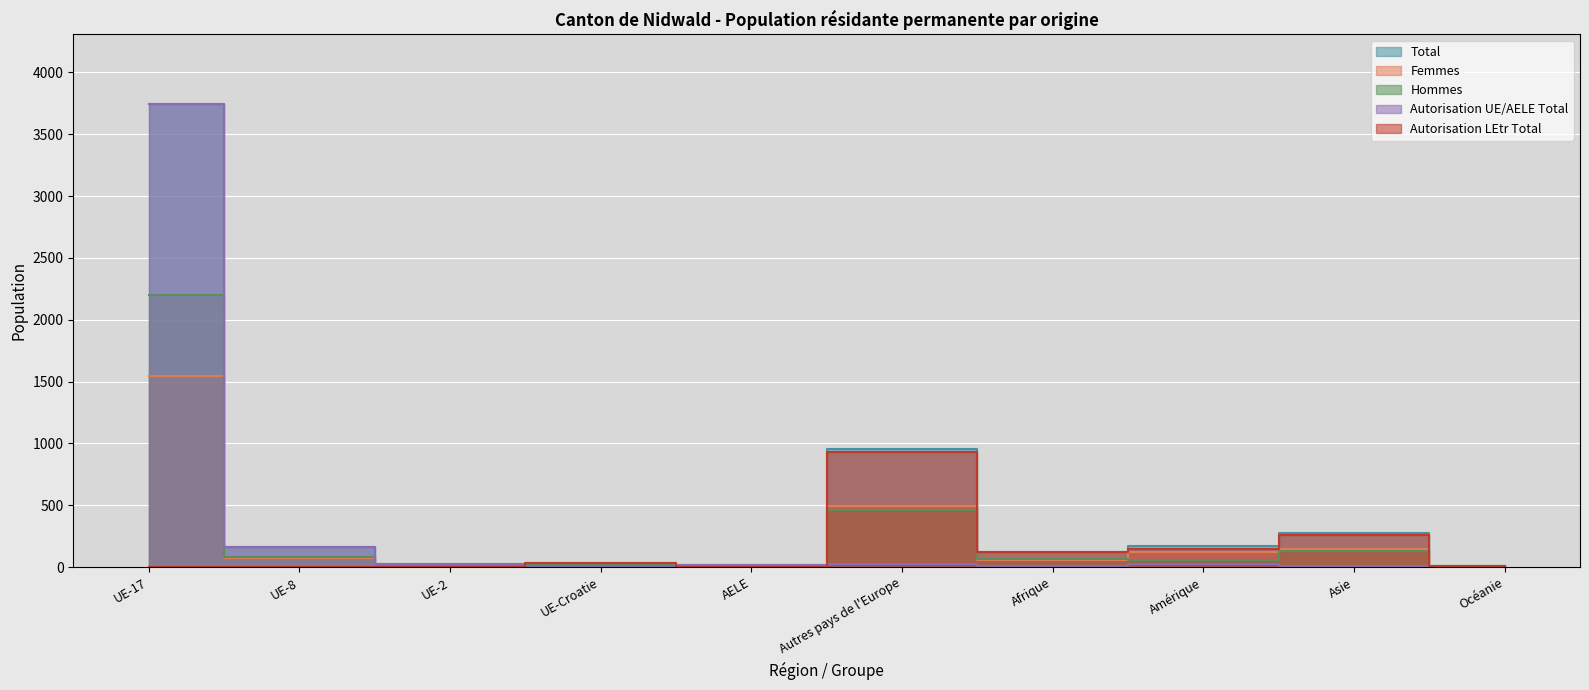

At which label does Autorisation LEtr Total first exceed 37?

Autres pays de l'Europe